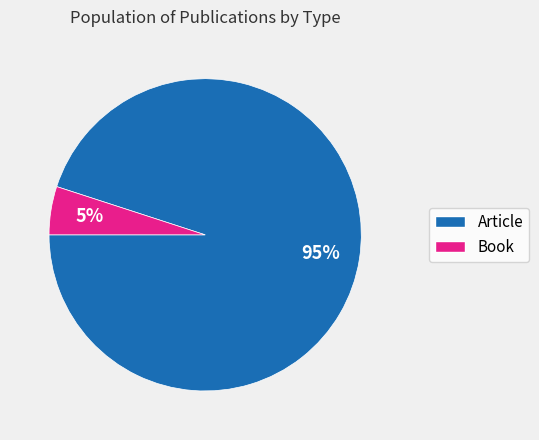

To the nearest percent, what portion does Article represent?

95%